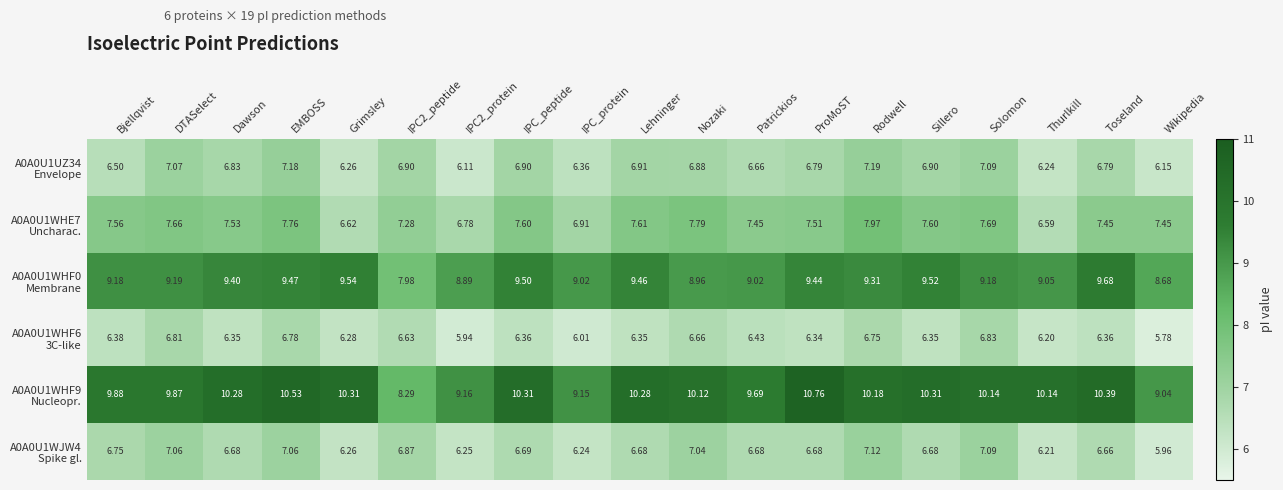

At which category does the chart reach its minimum across all series?

Wikipedia